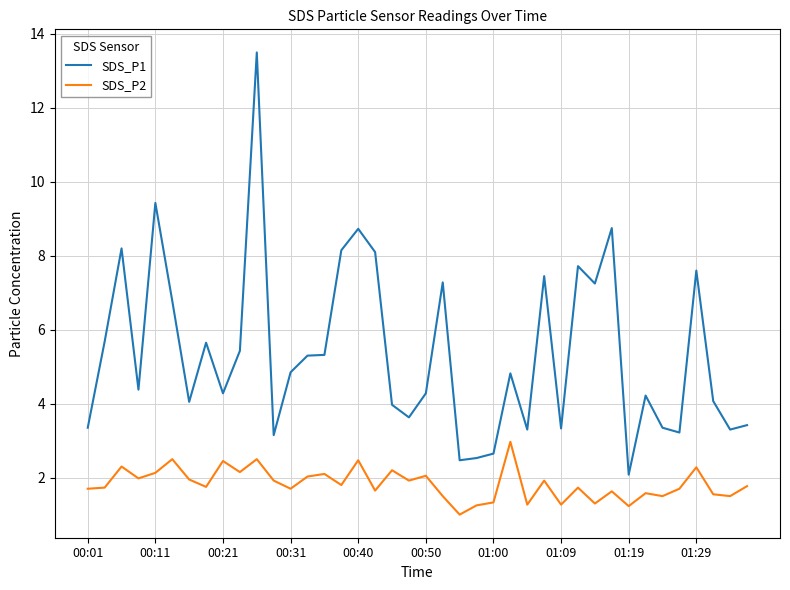

Rank the series by their average value, from highest to lowest.

SDS_P1, SDS_P2